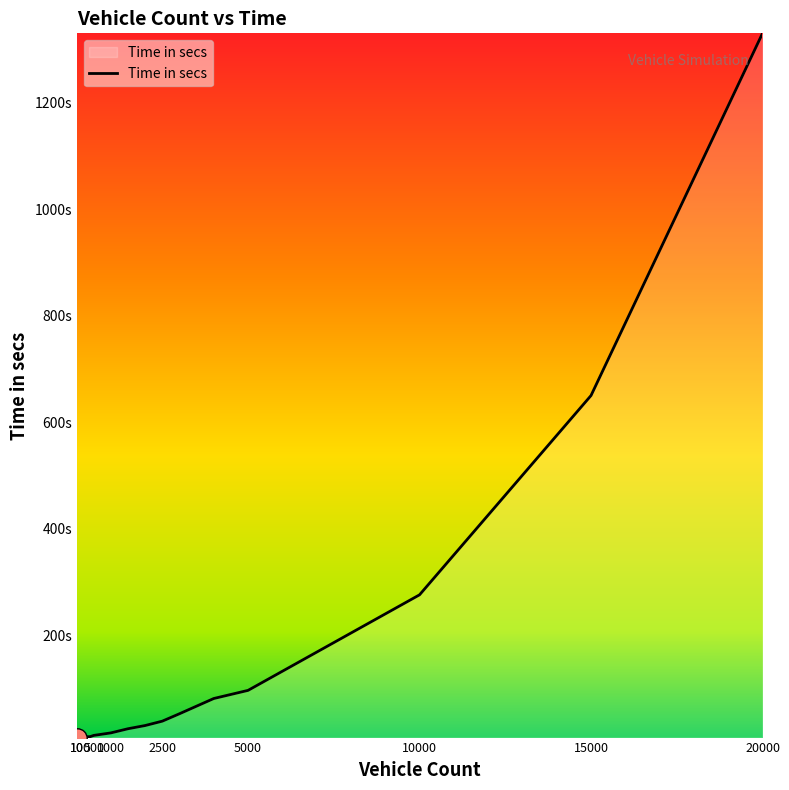

At which label does the data first exceed 24?

1500